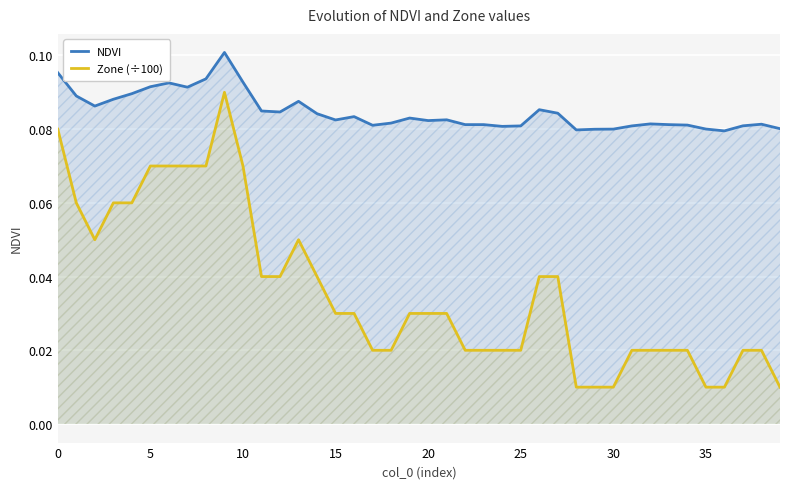

Is it true that Zone (÷100) equals 0.0 at 38?

False